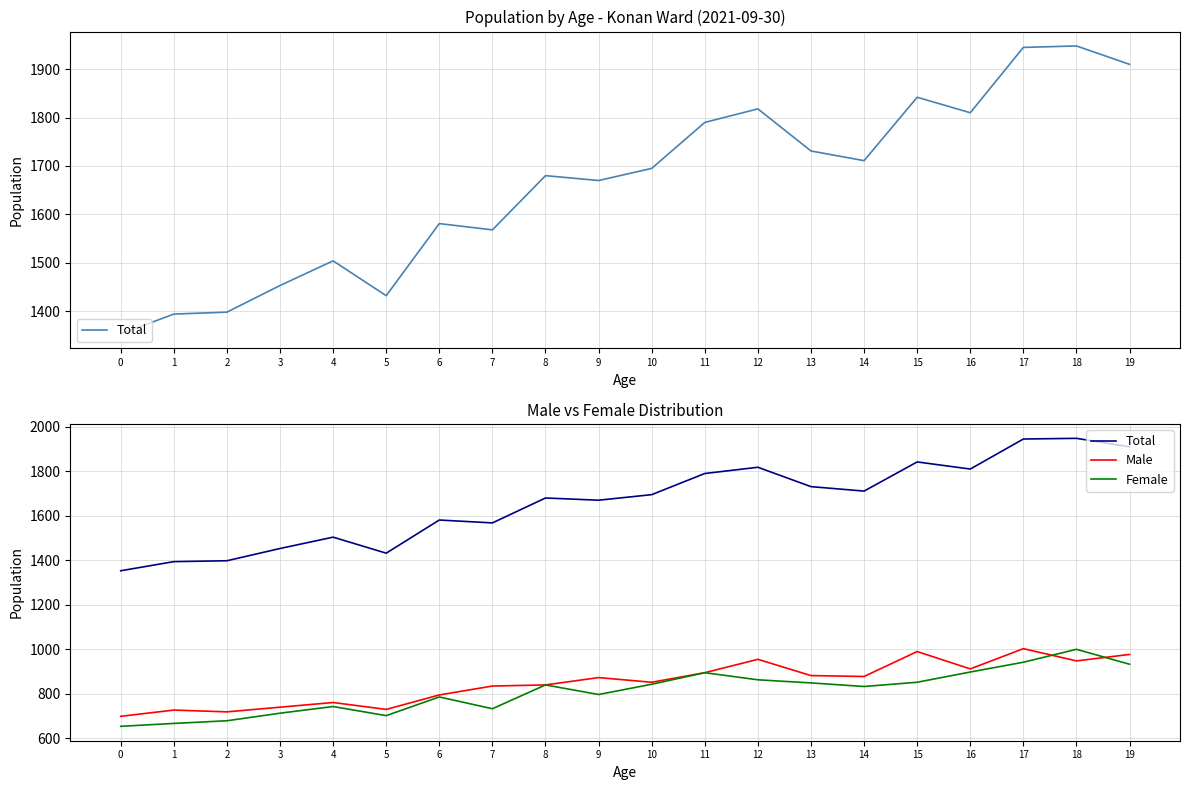

What is the maximum value for Total?

1948